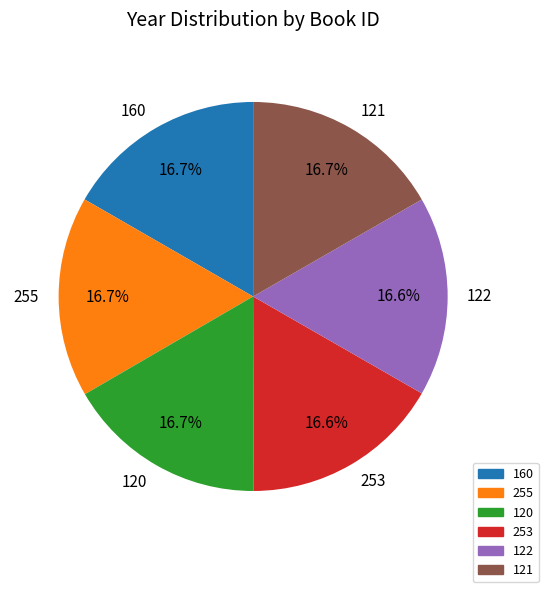

Approximately how many times larger is the value at 120 compared to 253?

1.0